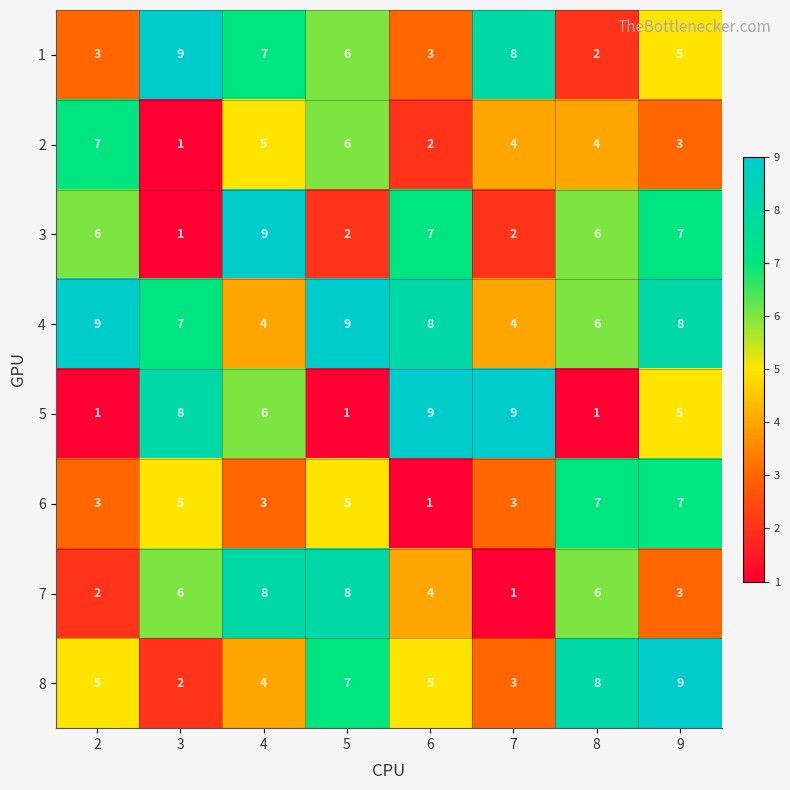

What is the greatest value displayed?

9